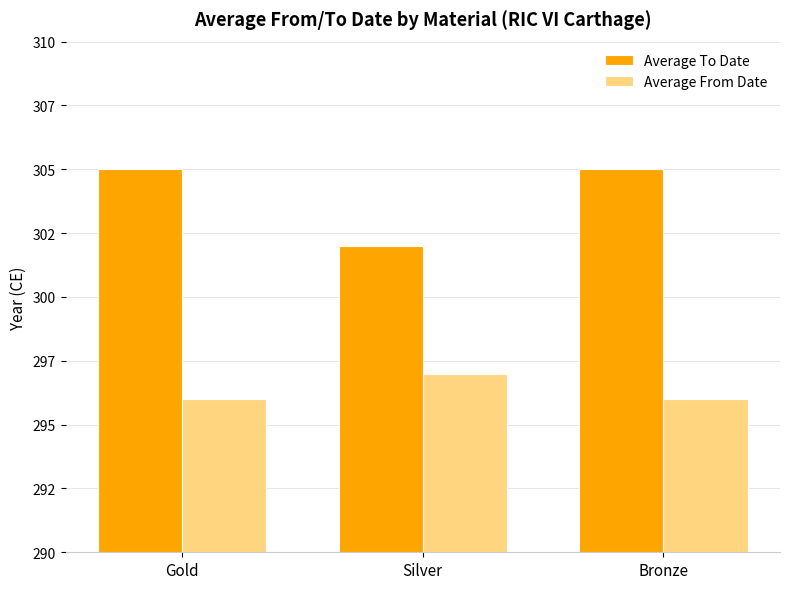

Which series has the largest total across all categories?

Average To Date